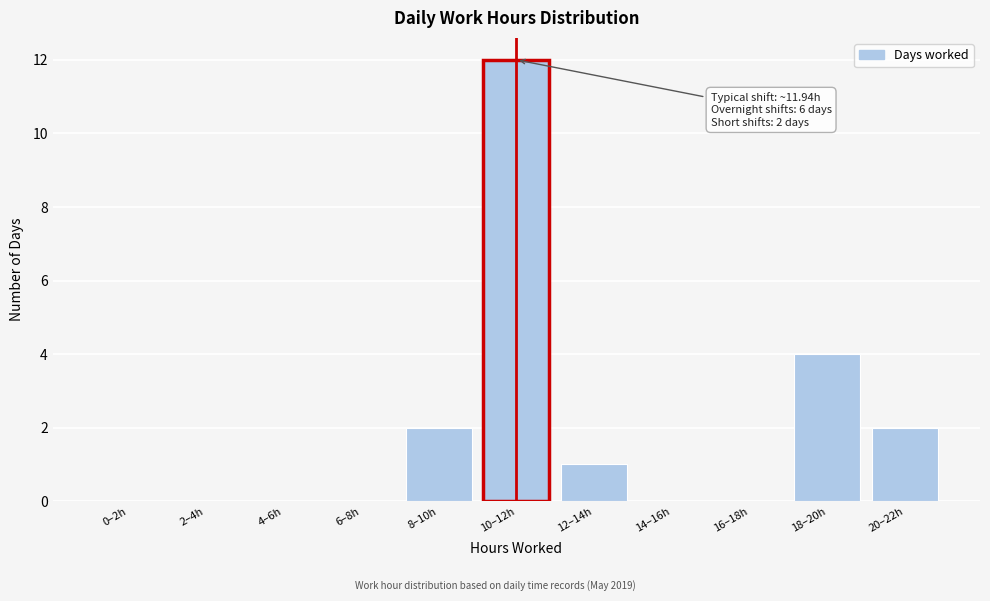

Reading left to right, transcribe all the data shown in this chart.

0–2h=0	2–4h=0	4–6h=0	6–8h=0	8–10h=2	10–12h=12	12–14h=1	14–16h=0	16–18h=0	18–20h=4	20–22h=2